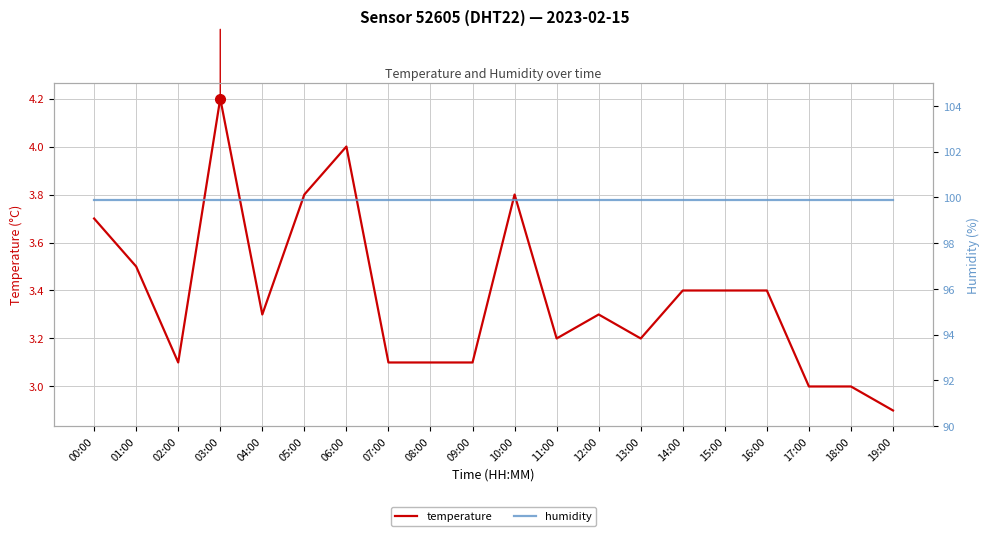

How many series are shown in this chart?

2